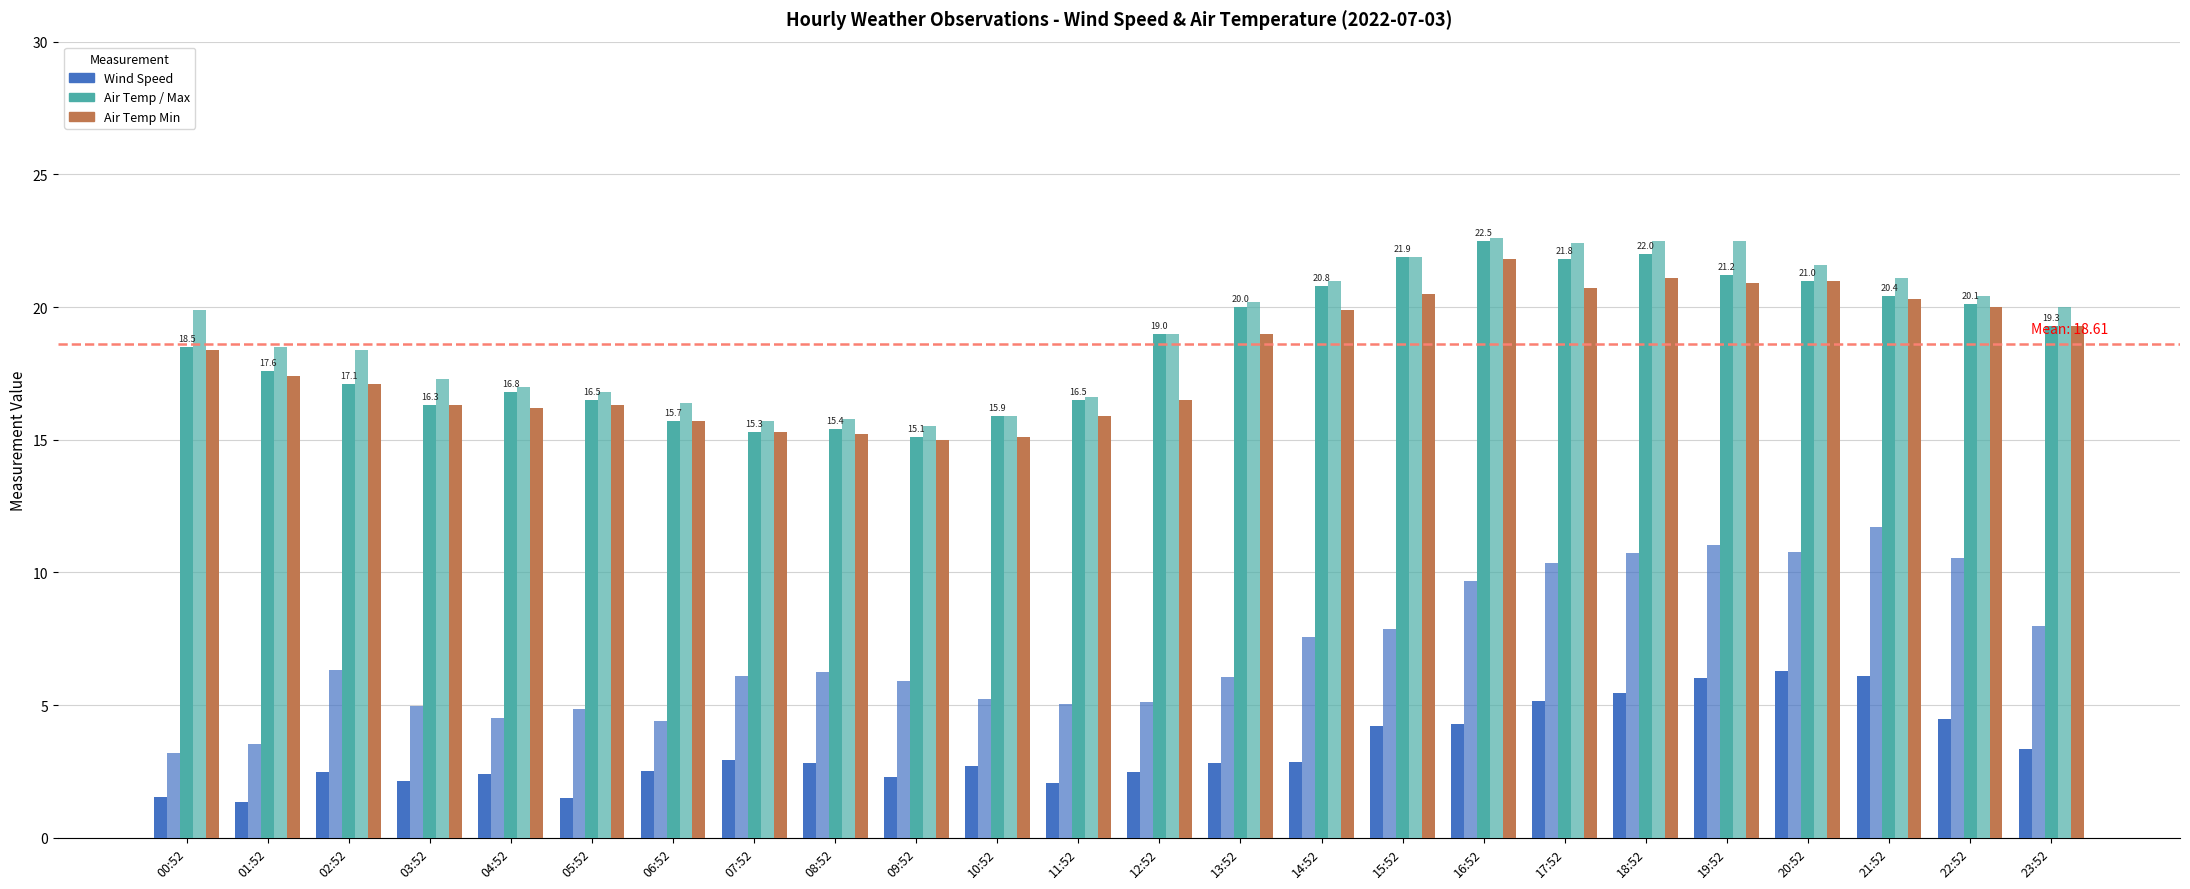

Count the number of categories in the chart.

24